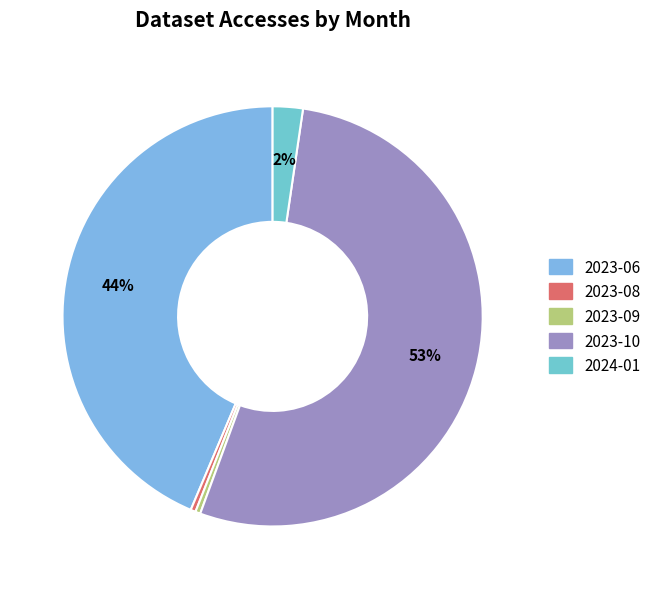

Does 2023-06 represent more than half of the total?

No